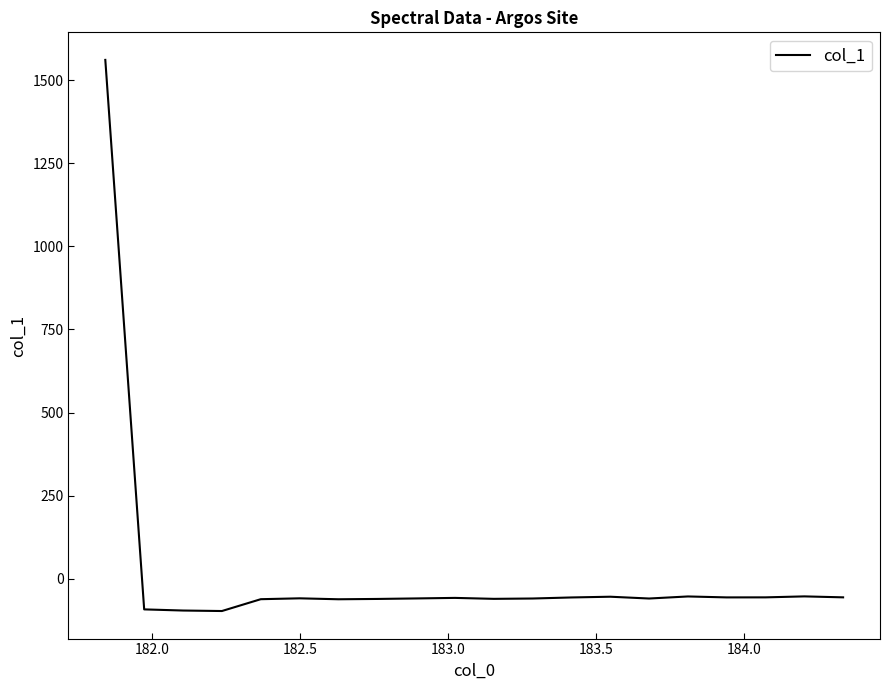

What is the minimum value shown in the chart?

-96.7